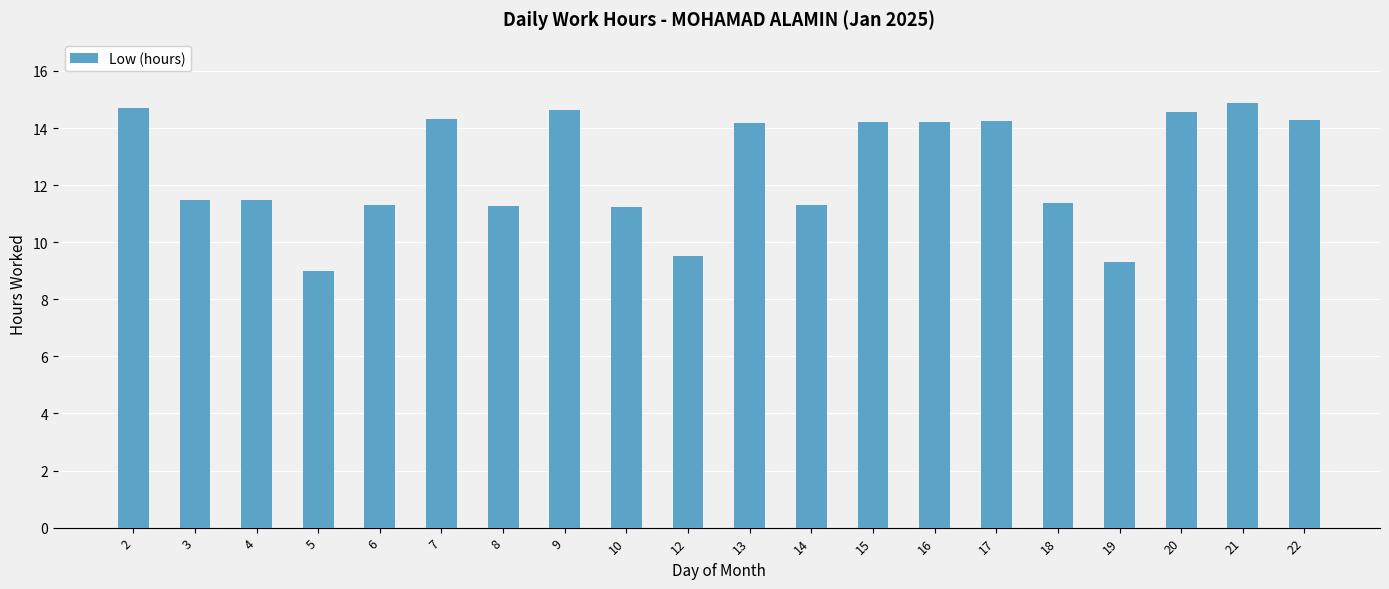

What is the maximum value shown in the chart?

14.9